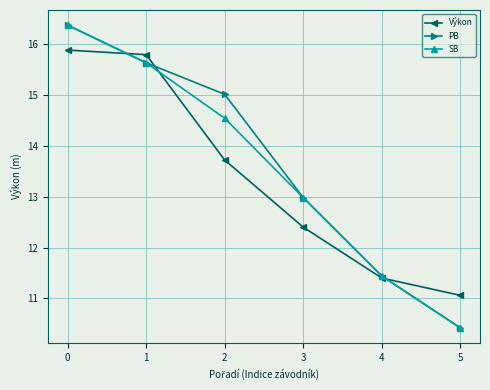

What value does the PB series have at 1?

15.6